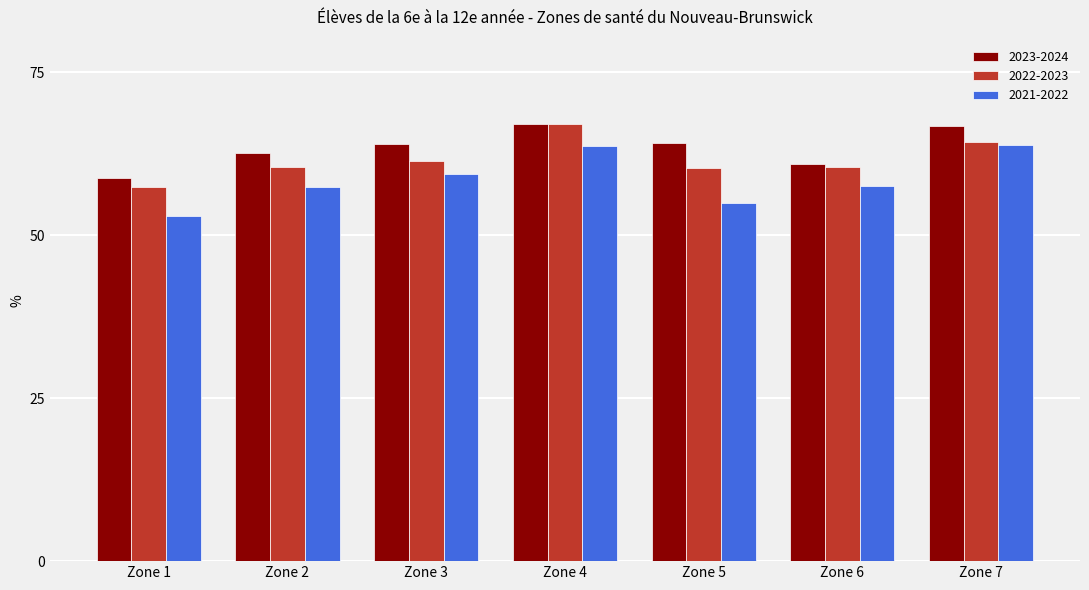

Is the value of 2021-2022 at Zone 4 greater than the value of 2022-2023 at Zone 1?

Yes